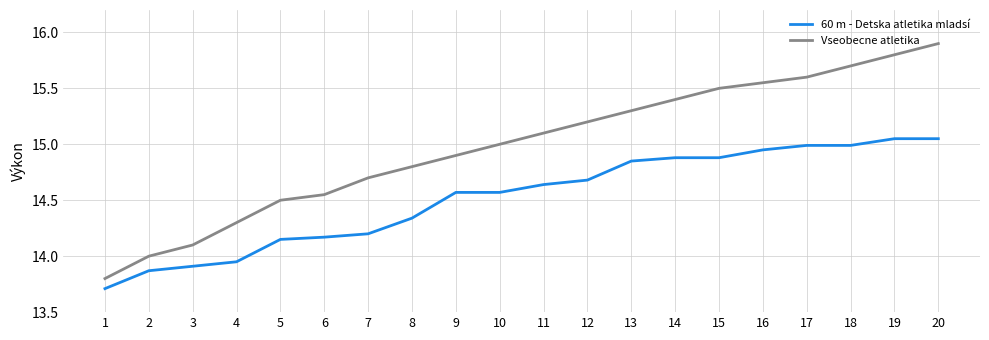

True or false: Vseobecne atletika and 60 m - Detska atletika mladsí cross at least once.

False